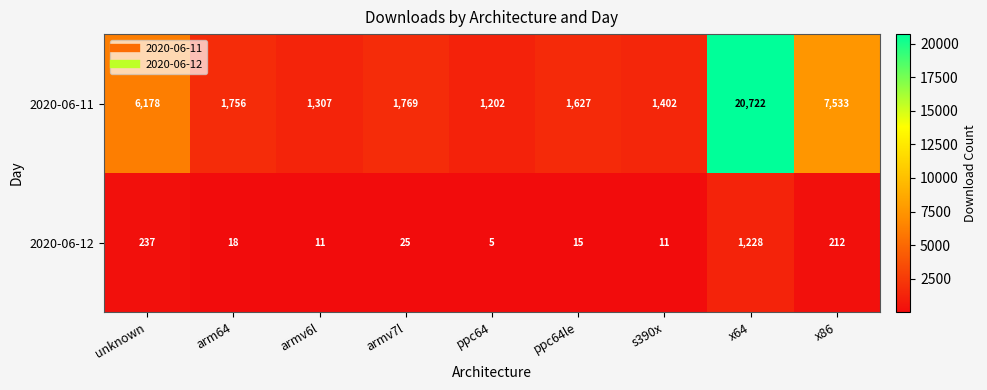

The value of 2020-06-11 at unknown is 1889. True or false?

False